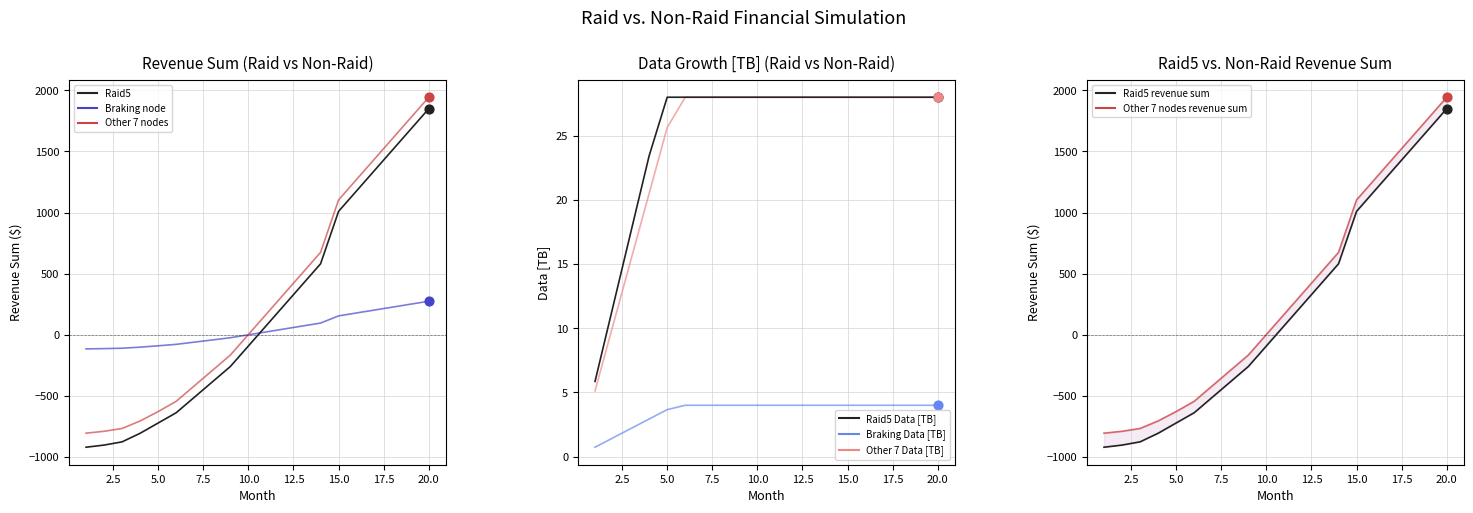

Which series has the widest spread of Y values?

Raid5 revenue sum